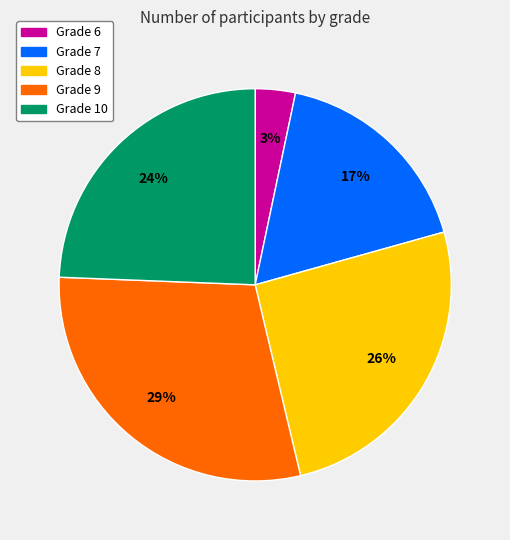

To the nearest percent, what is the average slice percentage?

20%